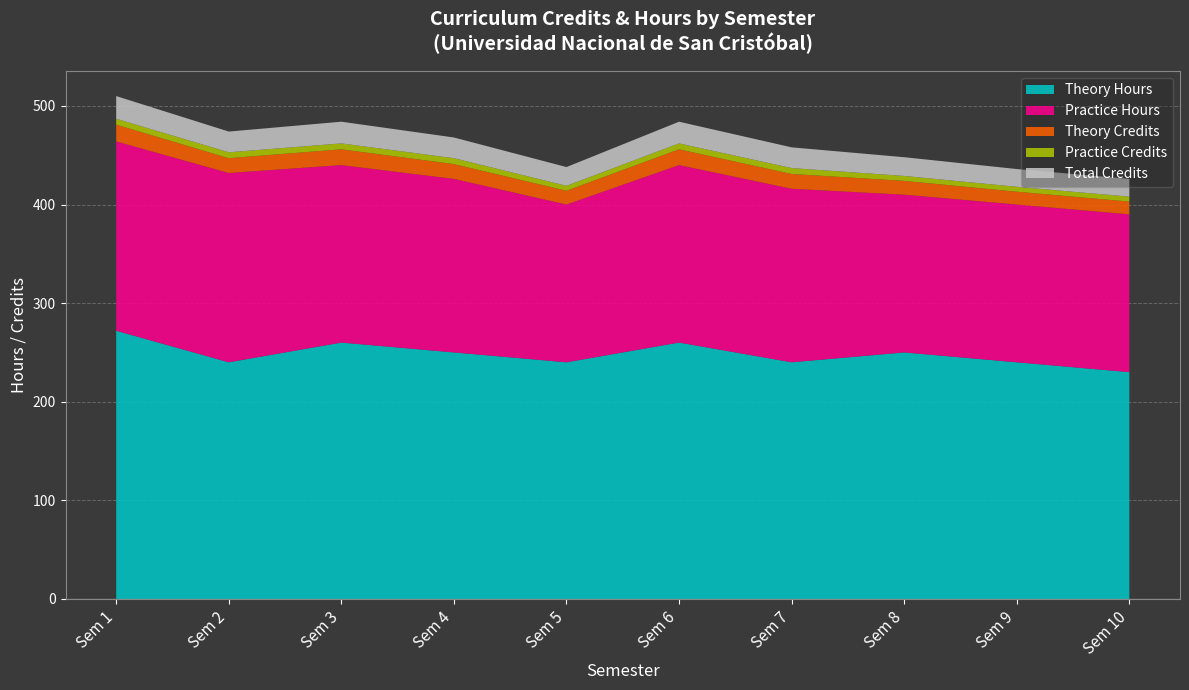

At which label does Theory Hours reach its peak?

Sem 1